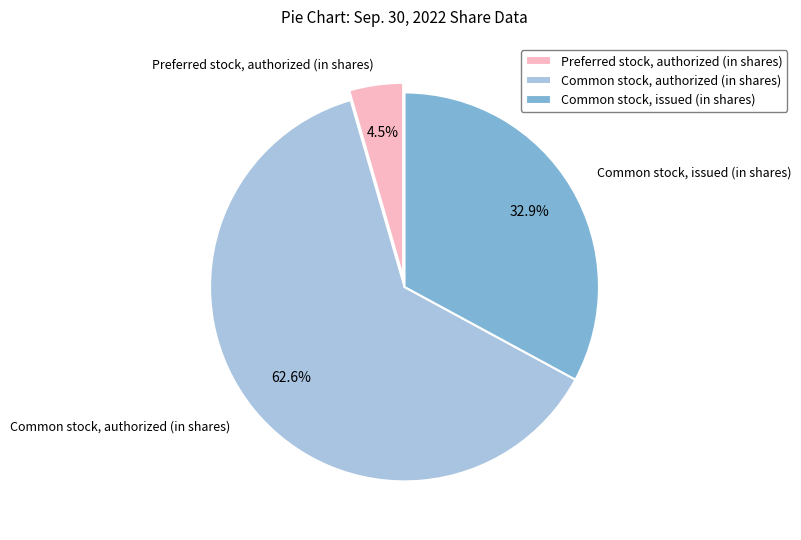

To the nearest percent, what is the difference between the Common stock, authorized (in shares) and Common stock, issued (in shares) slice percentages?

30%